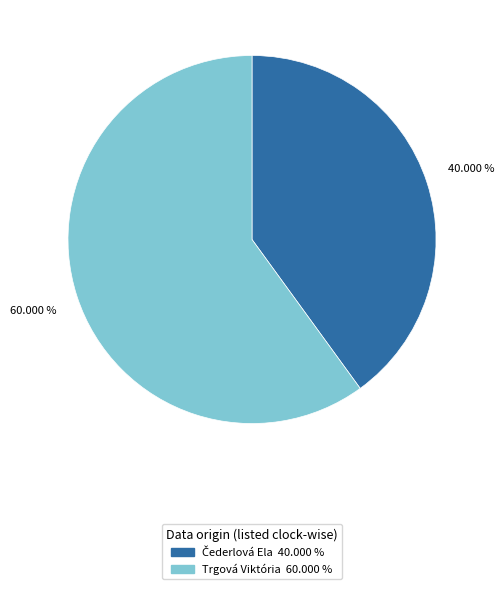

Is it true that Trgová Viktória is 48% of the pie?

False